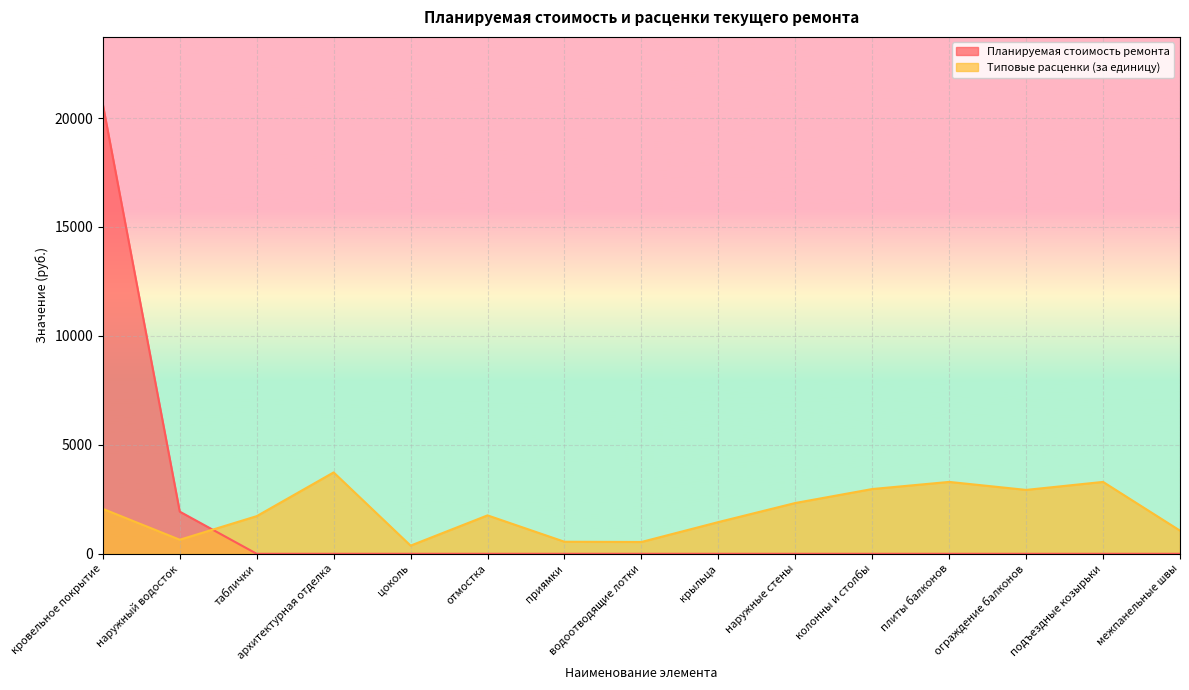

What position from the right is отмостка?

10